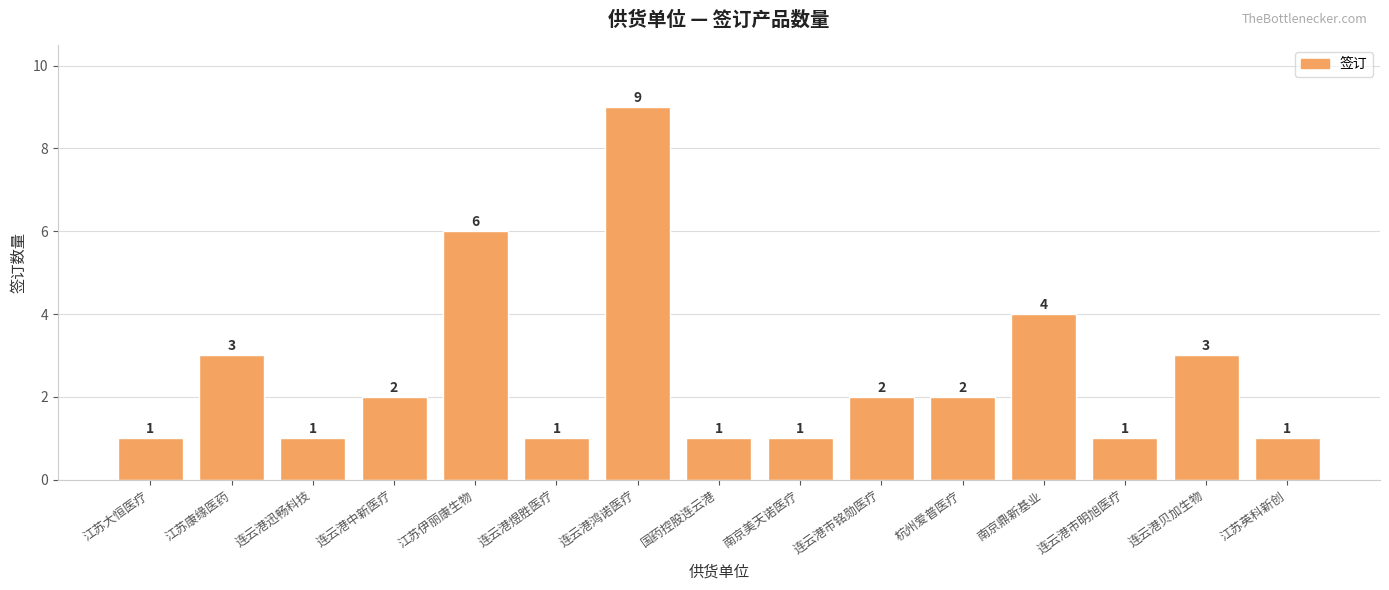

What is the average value?

3